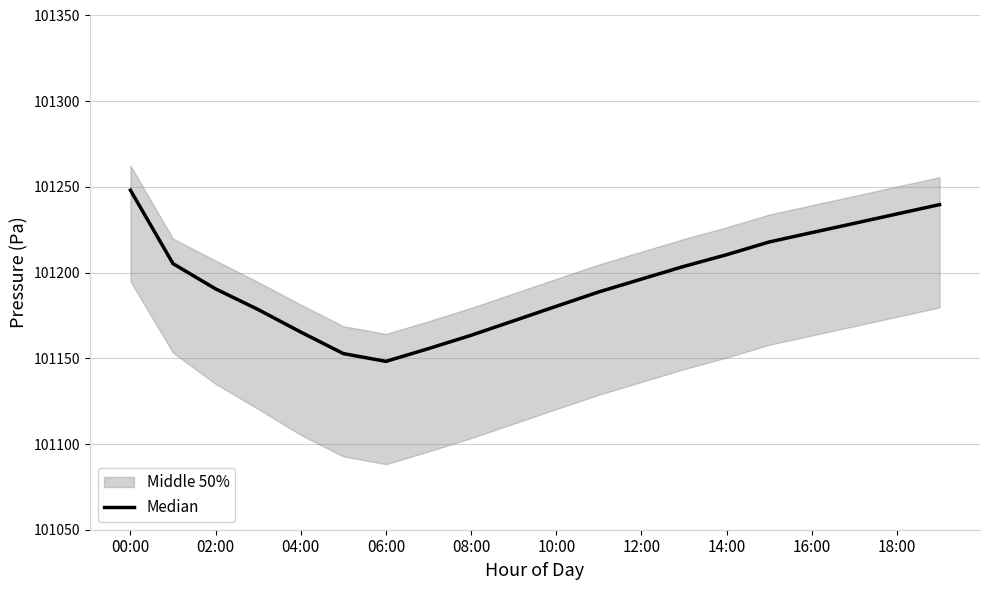

What is the difference between the second highest and second lowest values?

86.9